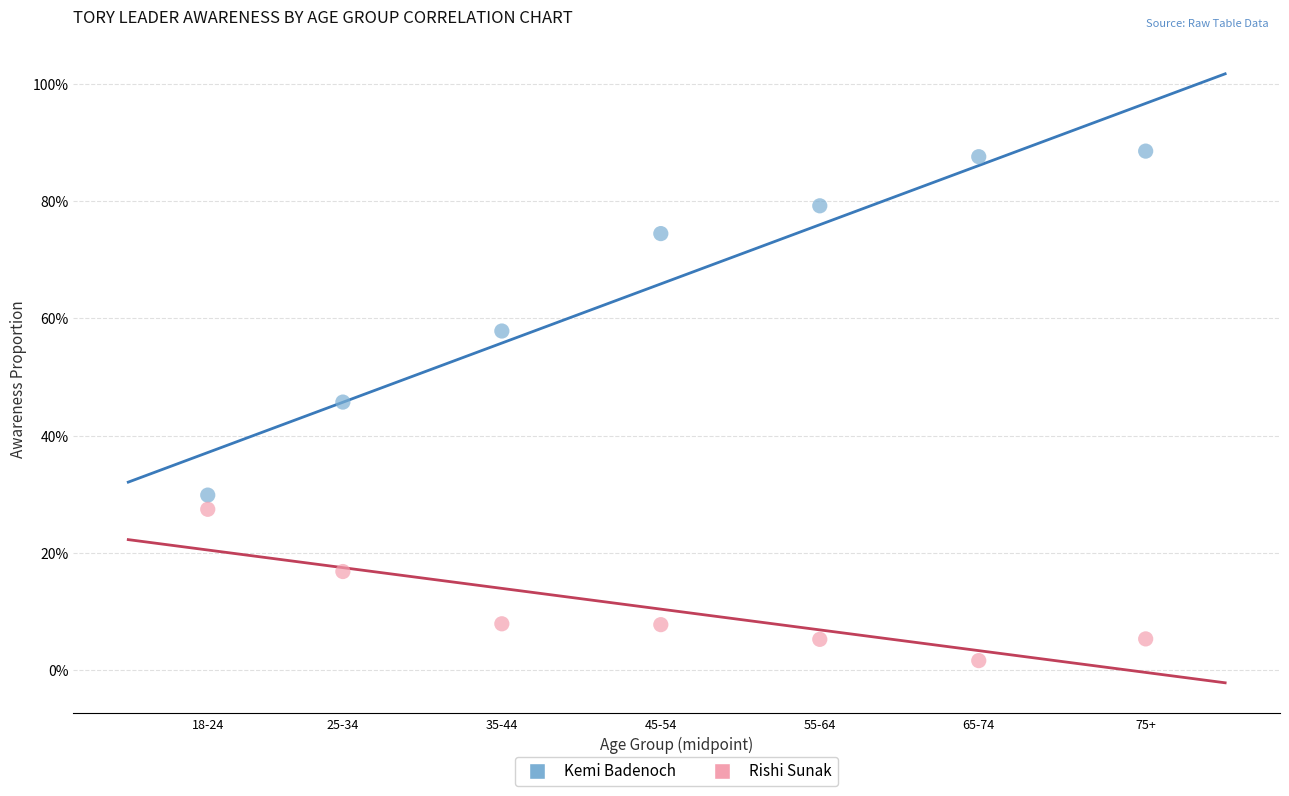

What are all the series names shown in the legend?

Kemi Badenoch, Rishi Sunak